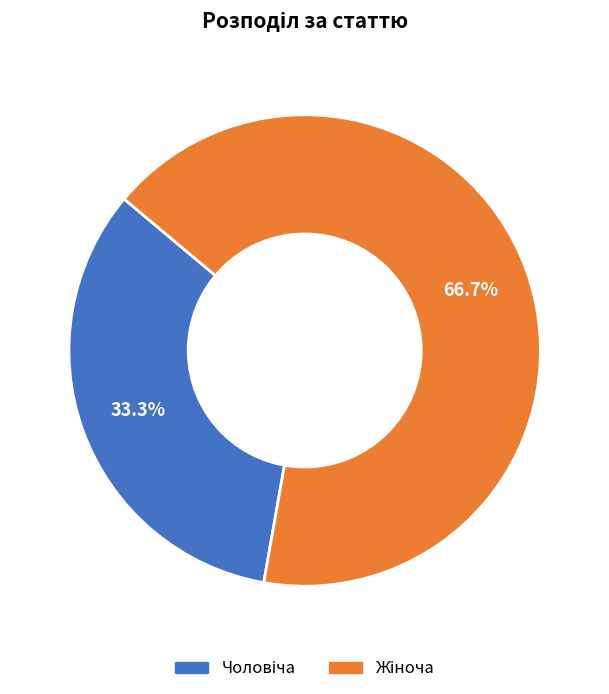

Is there any slice that represents more than half of the pie?

Yes